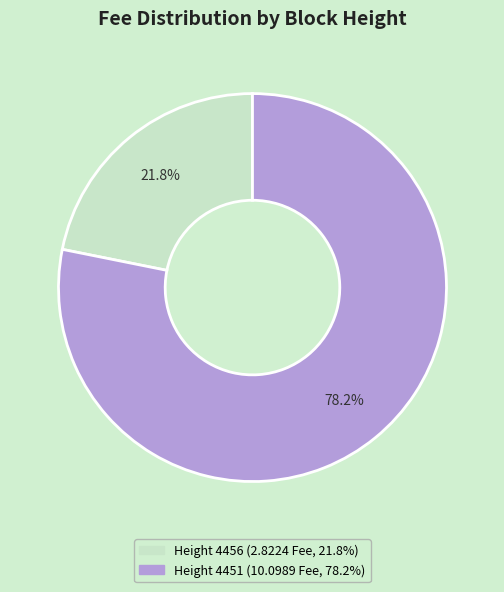

Is there any slice that represents more than half of the pie?

Yes